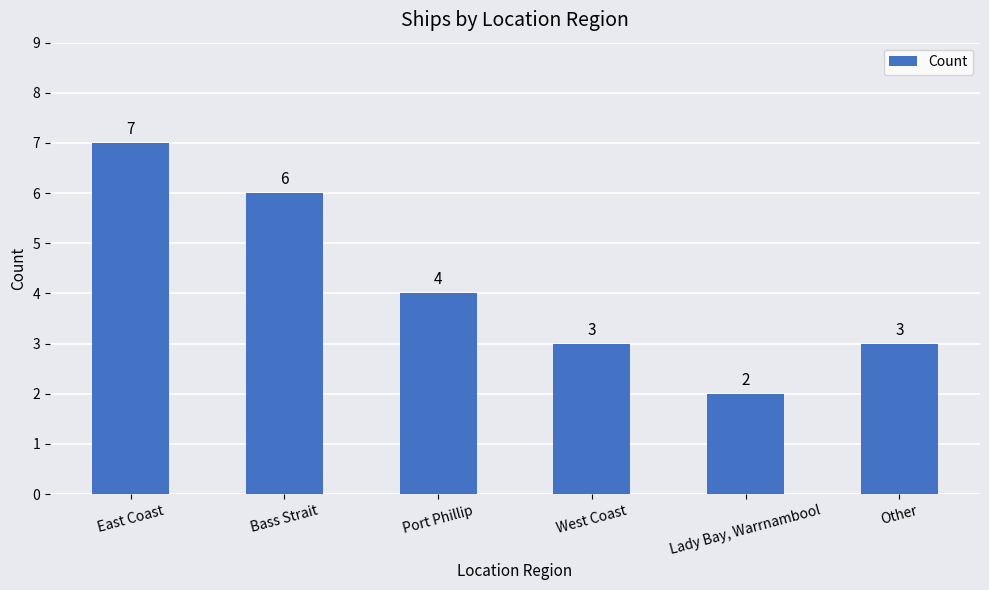

Does the chart contain any negative values?

No